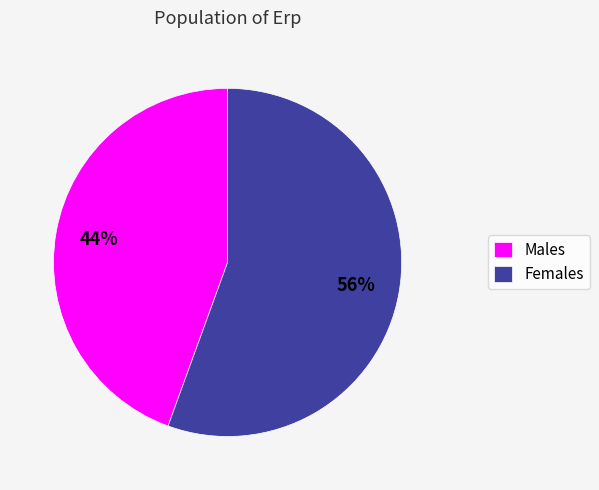

Between Males and Females, which is larger?

Females